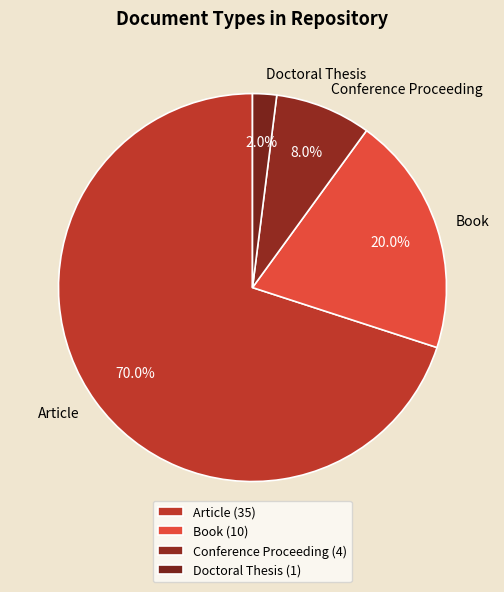

What percentage do Doctoral Thesis and Conference Proceeding together represent?

10.0%